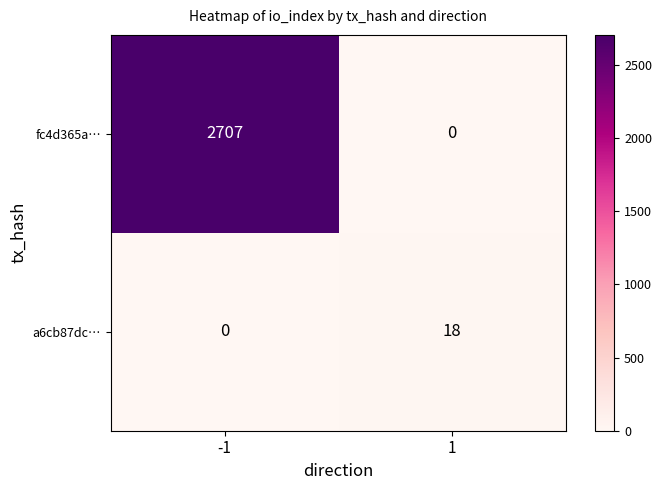

What is the difference between the maximum and minimum values in the fc4d365a… series?

2707